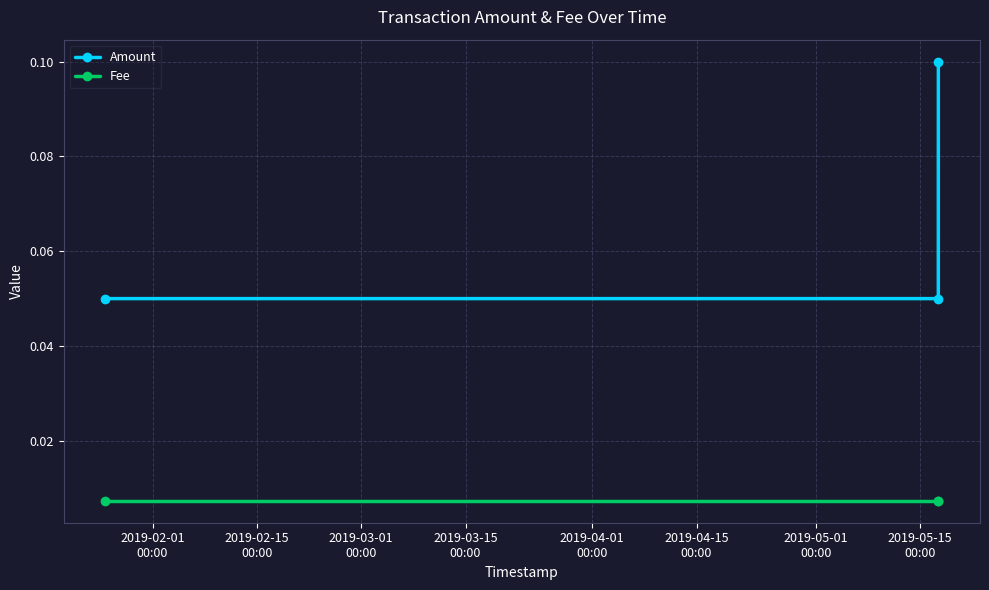

How many Amount values are between 0 and 1?

3